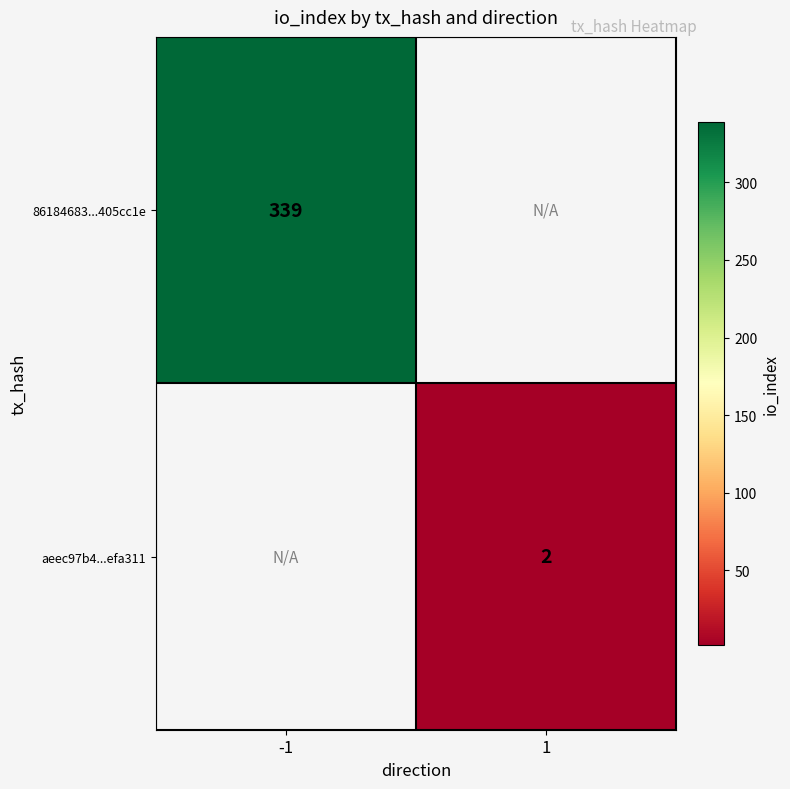

The aeec97b4...efa311 series shows 1 at 1. True or false?

False